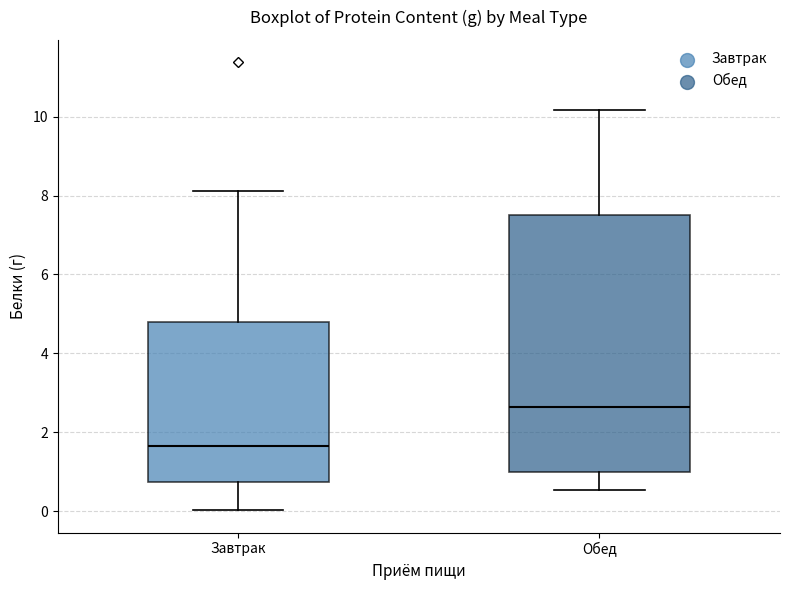

Where does the median line of the box for Обед sit on the y-axis? The values are not printed on the chart, so give them approximately, as read against the axis.

2.6